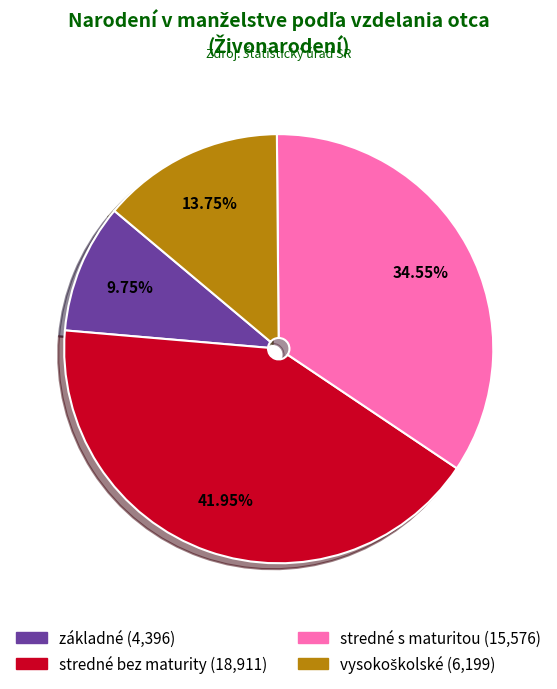

Is stredné bez maturity the majority of the pie?

No